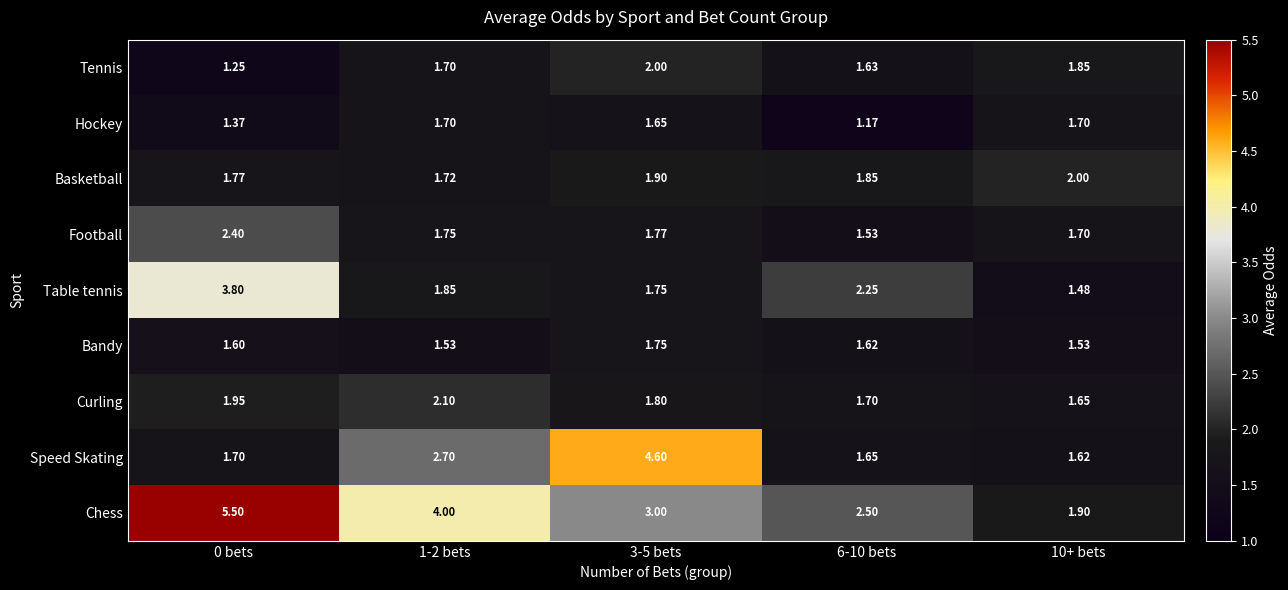

Which series has the largest range (max minus min)?

Chess